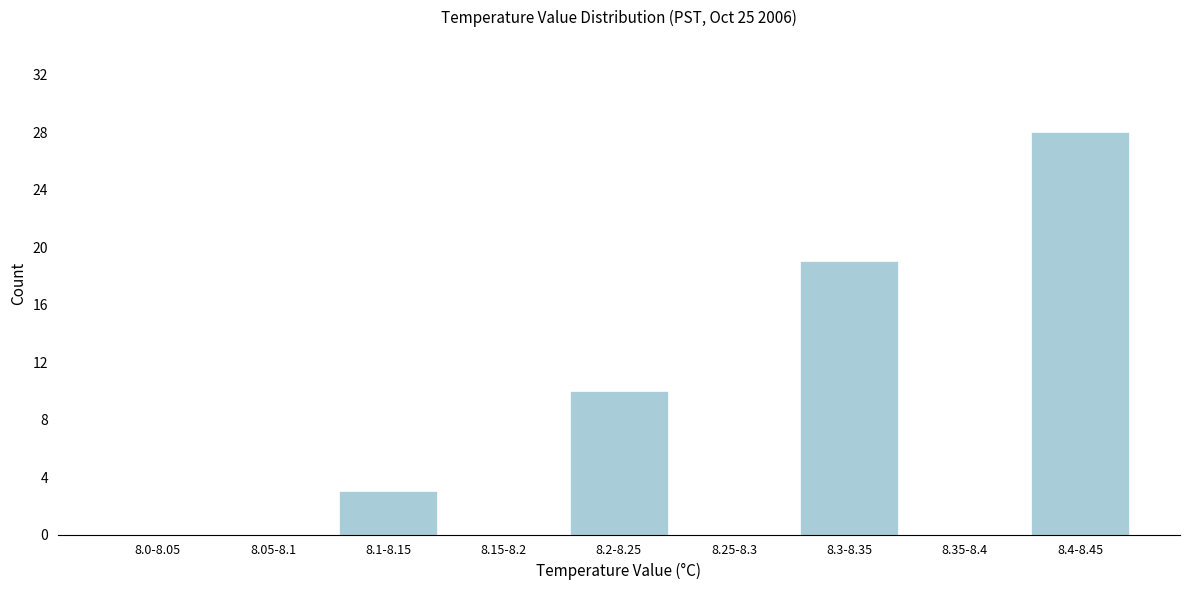

Reading left to right, list all the values displayed in this chart.

8.0-8.05=0	8.05-8.1=0	8.1-8.15=3	8.15-8.2=0	8.2-8.25=10	8.25-8.3=0	8.3-8.35=19	8.35-8.4=0	8.4-8.45=28